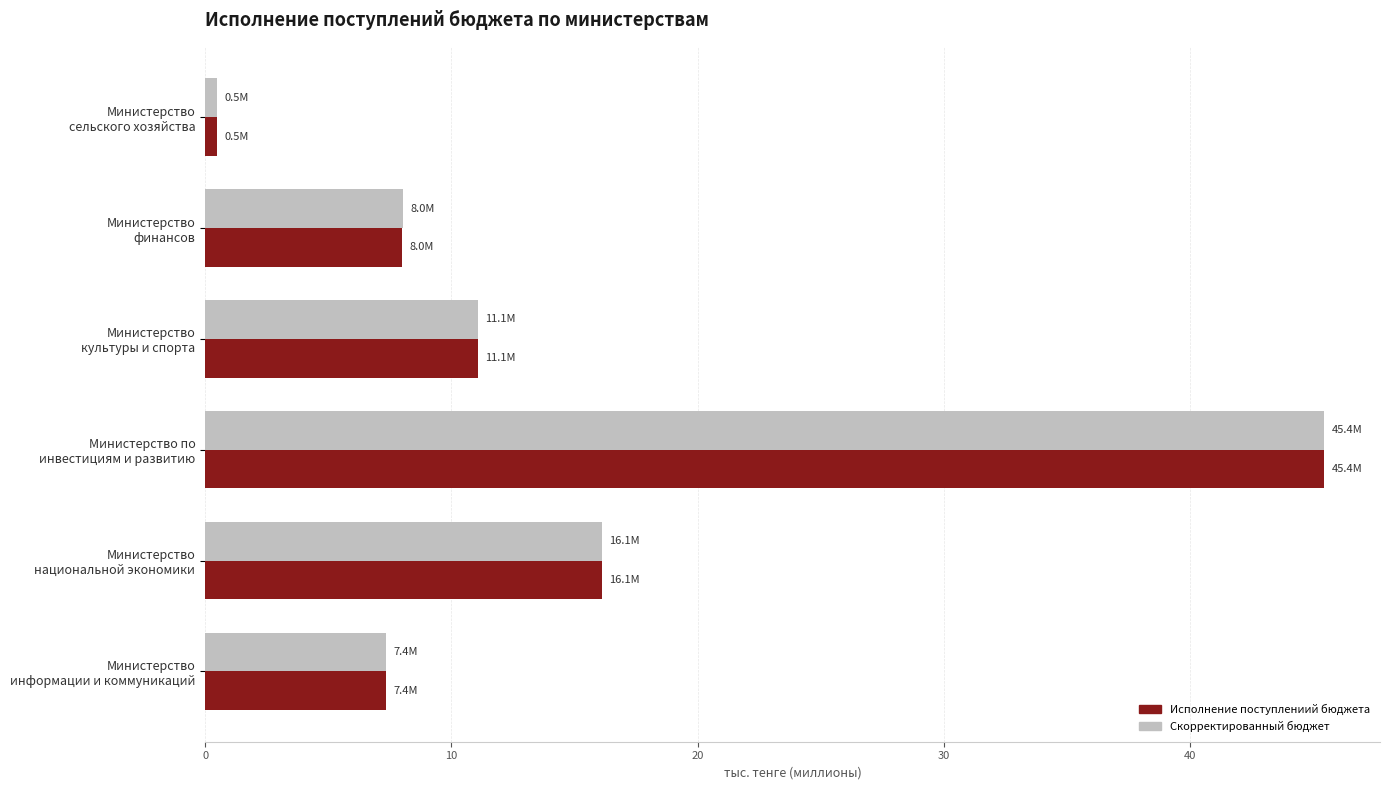

What is the sum of all Скорректированный бюджет values?

88.5